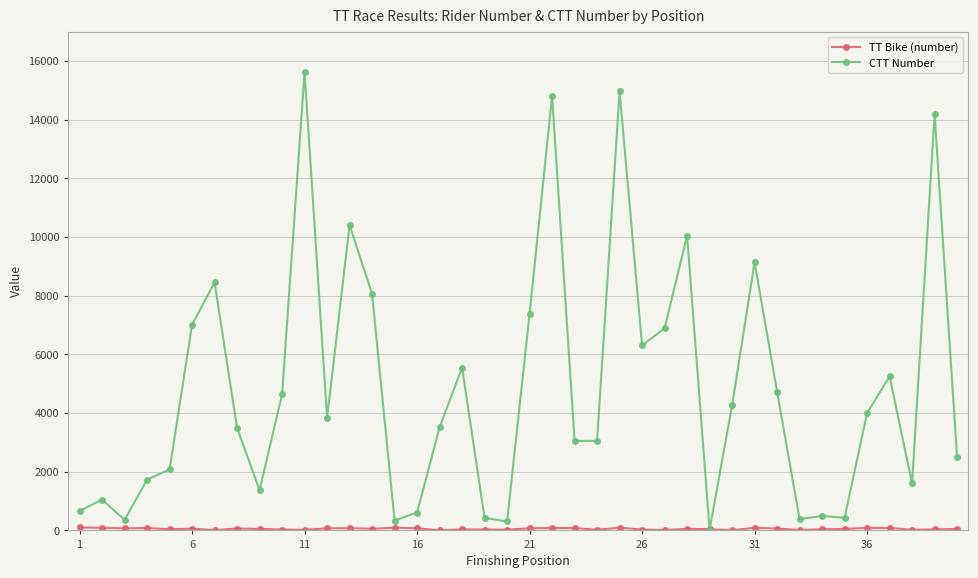

Which series has the largest total across all categories?

CTT Number